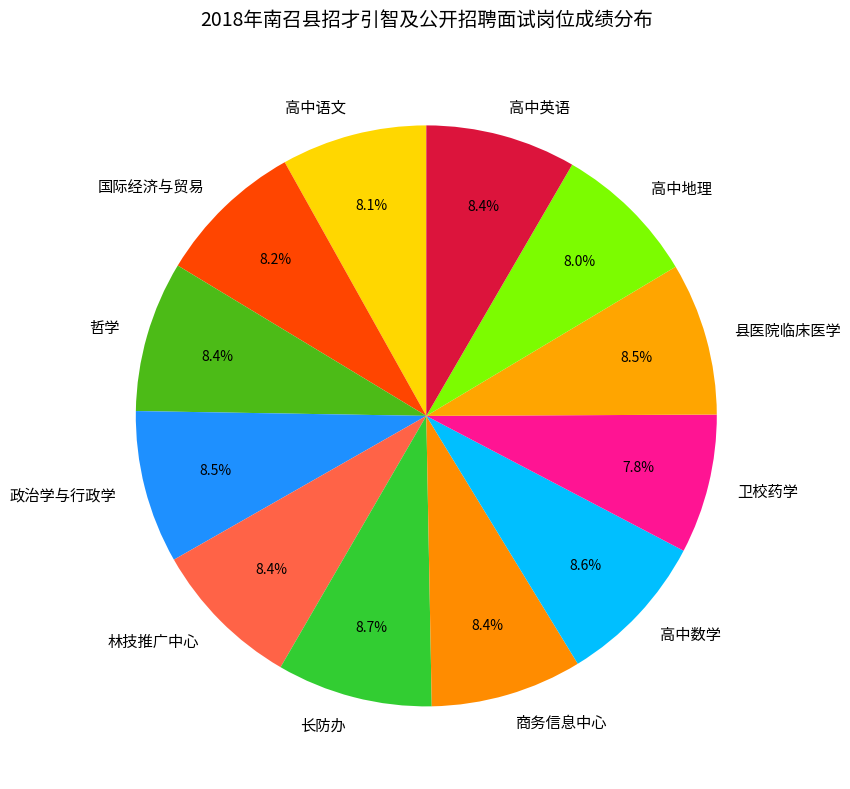

To the nearest percent, what is the difference between the largest and smallest slice percentages?

1%